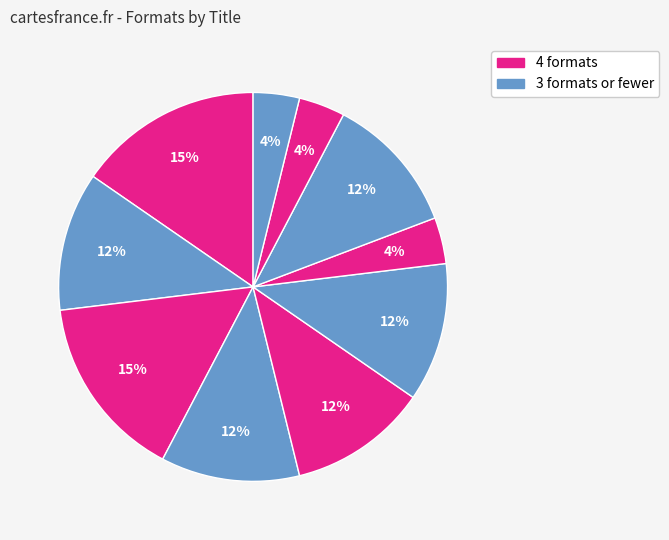

How many slices are in this pie chart?

10